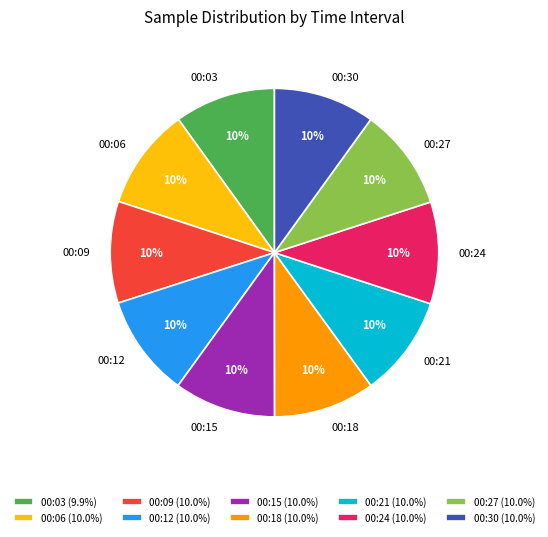

Count the number of slices in the pie.

10